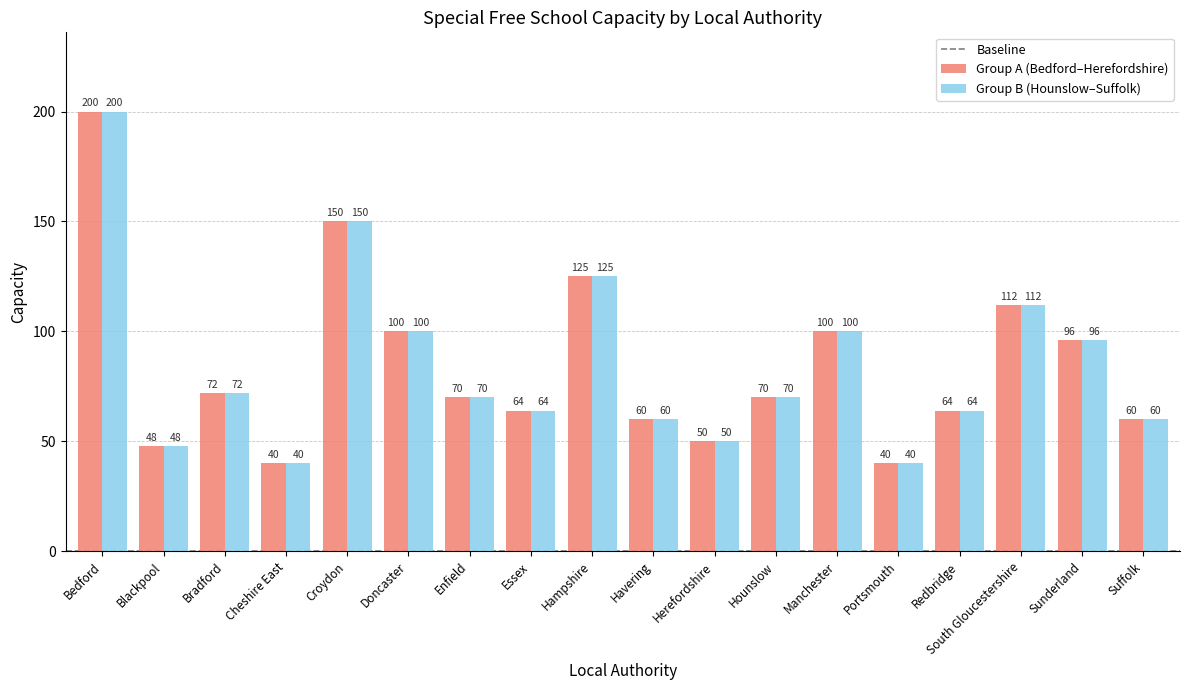

Where is Group A (Bedford–Herefordshire) nearest to the value 120?

Hampshire